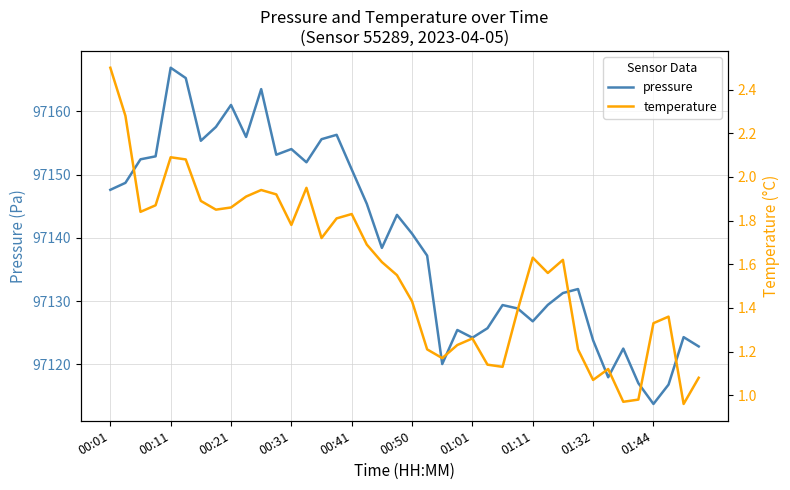

What is the difference between the highest and lowest values at 19?

97142.1